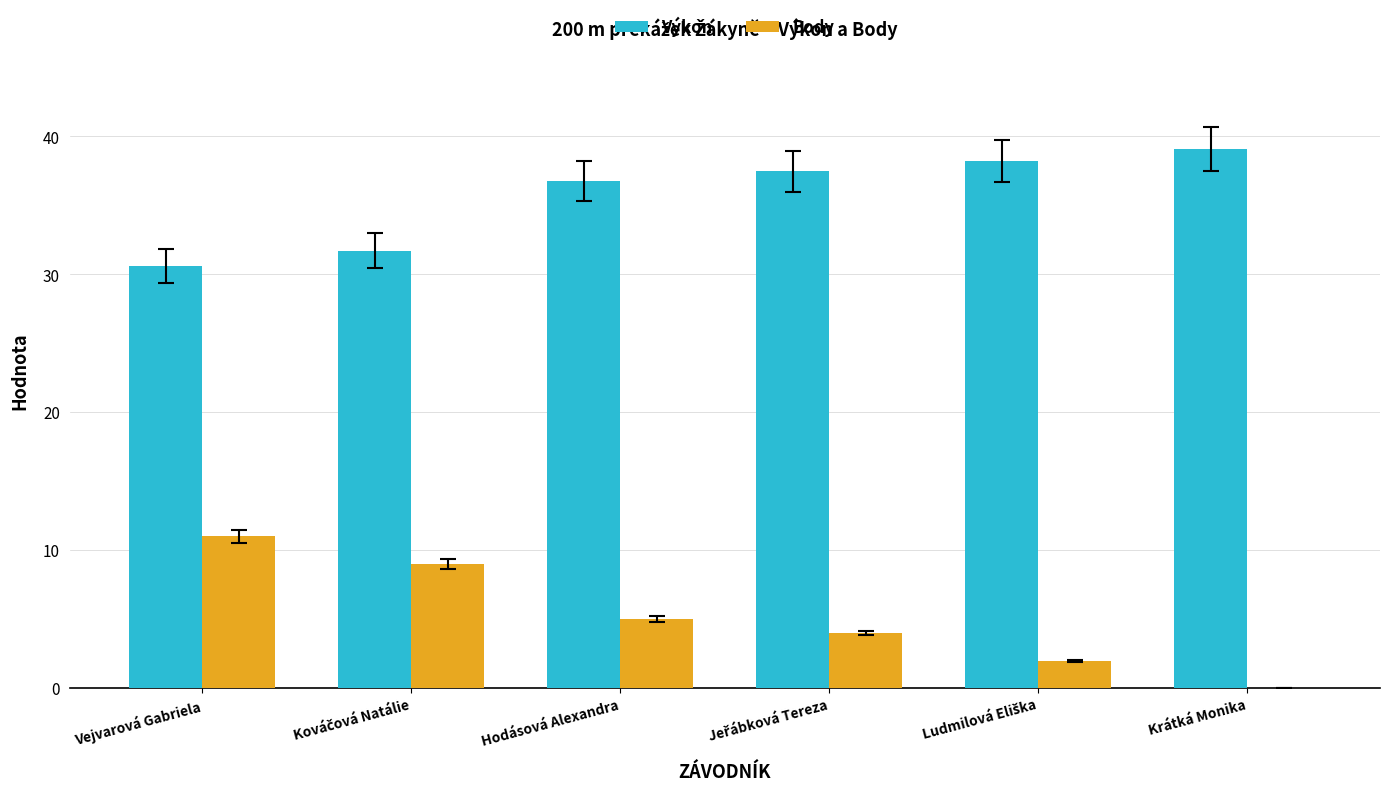

Which series has the largest total across all categories?

Výkon